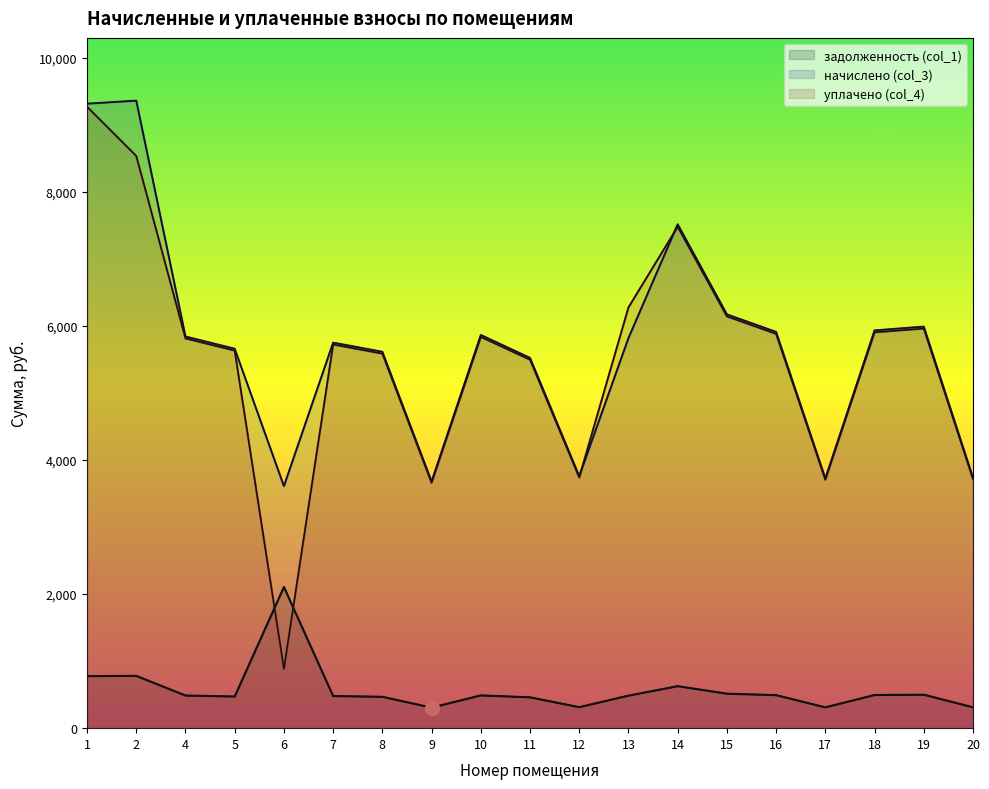

How many times do начислено (col_3) and уплачено (col_4) cross each other?

2